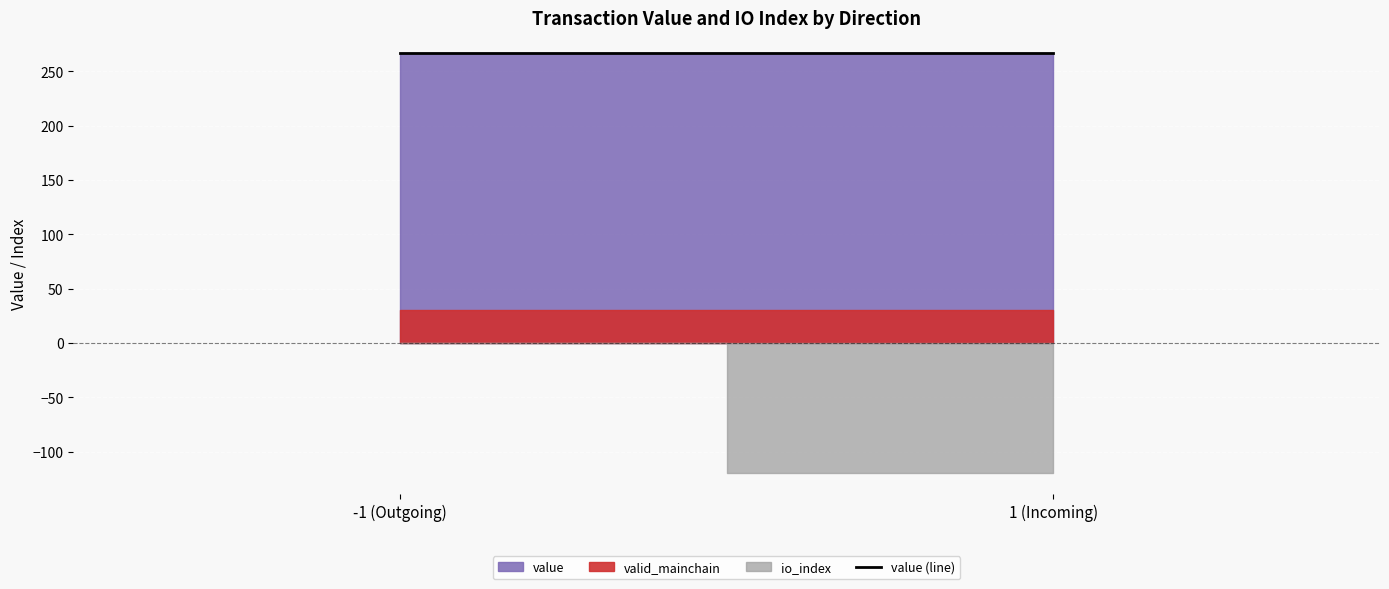

Which series has the widest spread of values?

io_index